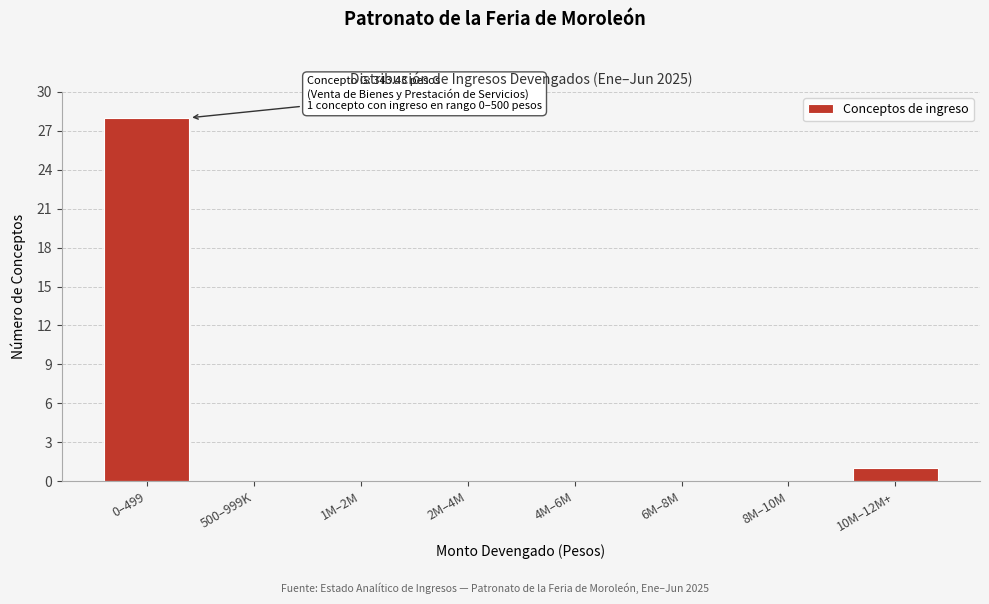

Reading left to right, transcribe all the data shown in this chart.

0–499=28	500–999K=0	1M–2M=0	2M–4M=0	4M–6M=0	6M–8M=0	8M–10M=0	10M–12M+=1